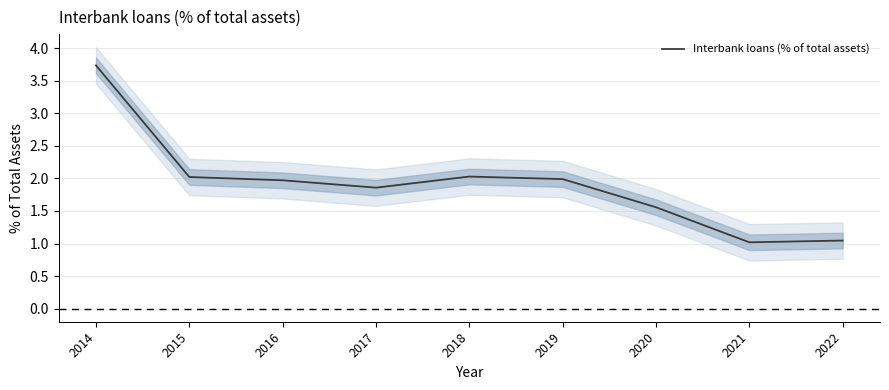

How many lines are shown in the chart?

1